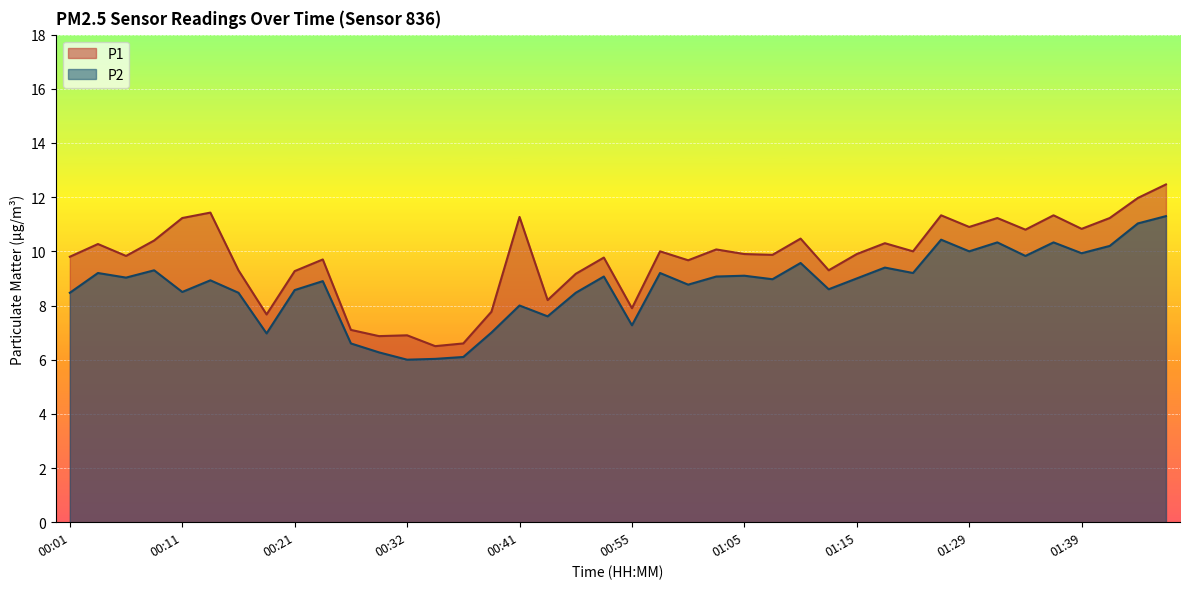

Reading left to right, what are all the values shown in this chart?

P1: 00:01=9.8	00:04=10.3	00:06=9.8	00:09=10.4	00:11=11.2	00:14=11.4	00:16=9.3	00:19=7.7	00:21=9.3	00:24=9.7	00:27=7.1	00:29=6.9	00:32=6.9	00:34=6.5	00:36=6.6	00:39=7.8	00:41=11.3	00:47=8.2	00:49=9.2	00:52=9.8	00:55=7.9	00:57=10.0	01:00=9.7	01:02=10.1	01:05=9.9	01:07=9.9	01:10=10.5	01:13=9.3	01:15=9.9	01:18=10.3	01:21=10.0	01:27=11.3	01:29=10.9	01:32=11.2	01:34=10.8	01:37=11.3	01:39=10.8	01:42=11.2	01:44=12.0	01:47=12.5
P2: 00:01=8.5	00:04=9.2	00:06=9.0	00:09=9.3	00:11=8.5	00:14=8.9	00:16=8.5	00:19=7.0	00:21=8.6	00:24=8.9	00:27=6.6	00:29=6.3	00:32=6.0	00:34=6.0	00:36=6.1	00:39=7.0	00:41=8.0	00:47=7.6	00:49=8.5	00:52=9.1	00:55=7.3	00:57=9.2	01:00=8.8	01:02=9.1	01:05=9.1	01:07=9.0	01:10=9.6	01:13=8.6	01:15=9.0	01:18=9.4	01:21=9.2	01:27=10.4	01:29=10.0	01:32=10.3	01:34=9.8	01:37=10.3	01:39=9.9	01:42=10.2	01:44=11.0	01:47=11.3